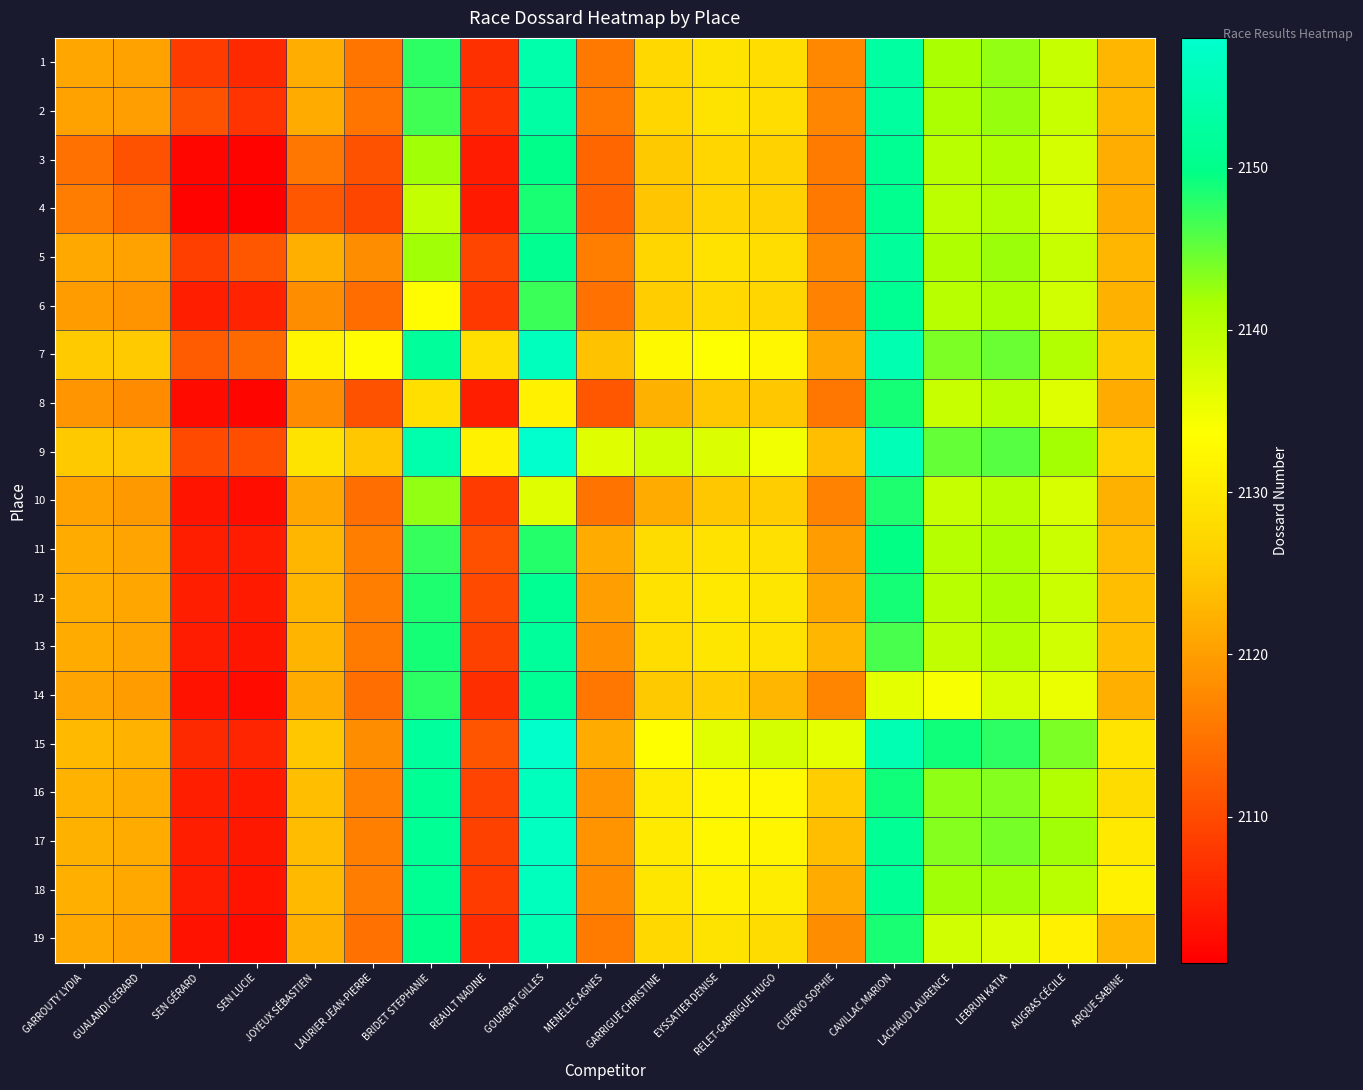

Reading left to right, transcribe all the data shown in this chart.

1: GARROUTY LYDIA=2121.0	GUALANDI GERARD=2120.5	SEN GÉRARD=2108.3	SEN LUCIE=2106.0	JOYEUX SÉBASTIEN=2121.8	LAURIER JEAN-PIERRE=2115.2	BRIDET STEPHANIE=2147.6	REAULT NADINE=2107.0	GOURBAT GILLES=2153.9	MENELEC AGNES=2115.6	GARRIGUE CHRISTINE=2127.4	EYSSATIER DENISE=2129.2	RELET-GARRIGUE HUGO=2128.4	CUERVO SOPHIE=2117.3	CAVILLAC MARION=2152.7	LACHAUD LAURENCE=2141.6	LEBRUN KATIA=2142.6	AUGRAS CÉCILE=2138.9	ARQUE SABINE=2122.9
2: GARROUTY LYDIA=2120.5	GUALANDI GERARD=2120.0	SEN GÉRARD=2111.0	SEN LUCIE=2107.3	JOYEUX SÉBASTIEN=2121.5	LAURIER JEAN-PIERRE=2115.2	BRIDET STEPHANIE=2146.7	REAULT NADINE=2107.1	GOURBAT GILLES=2153.2	MENELEC AGNES=2115.6	GARRIGUE CHRISTINE=2127.2	EYSSATIER DENISE=2129.1	RELET-GARRIGUE HUGO=2128.2	CUERVO SOPHIE=2117.2	CAVILLAC MARION=2152.5	LACHAUD LAURENCE=2141.5	LEBRUN KATIA=2142.5	AUGRAS CÉCILE=2138.8	ARQUE SABINE=2122.8
3: GARROUTY LYDIA=2114.7	GUALANDI GERARD=2111.0	SEN GÉRARD=2102.0	SEN LUCIE=2101.5	JOYEUX SÉBASTIEN=2115.3	LAURIER JEAN-PIERRE=2111.0	BRIDET STEPHANIE=2142.0	REAULT NADINE=2104.5	GOURBAT GILLES=2150.0	MENELEC AGNES=2113.4	GARRIGUE CHRISTINE=2125.1	EYSSATIER DENISE=2127.2	RELET-GARRIGUE HUGO=2126.5	CUERVO SOPHIE=2115.8	CAVILLAC MARION=2150.9	LACHAUD LAURENCE=2140.1	LEBRUN KATIA=2141.2	AUGRAS CÉCILE=2137.6	ARQUE SABINE=2121.8
4: GARROUTY LYDIA=2116.0	GUALANDI GERARD=2113.7	SEN GÉRARD=2101.5	SEN LUCIE=2101.0	JOYEUX SÉBASTIEN=2111.5	LAURIER JEAN-PIERRE=2109.7	BRIDET STEPHANIE=2139.2	REAULT NADINE=2104.2	GOURBAT GILLES=2148.5	MENELEC AGNES=2113.0	GARRIGUE CHRISTINE=2124.6	EYSSATIER DENISE=2126.8	RELET-GARRIGUE HUGO=2126.2	CUERVO SOPHIE=2115.5	CAVILLAC MARION=2150.5	LACHAUD LAURENCE=2139.8	LEBRUN KATIA=2140.9	AUGRAS CÉCILE=2137.4	ARQUE SABINE=2121.6
5: GARROUTY LYDIA=2121.2	GUALANDI GERARD=2120.5	SEN GÉRARD=2108.7	SEN LUCIE=2111.5	JOYEUX SÉBASTIEN=2122.0	LAURIER JEAN-PIERRE=2118.0	BRIDET STEPHANIE=2142.0	REAULT NADINE=2109.2	GOURBAT GILLES=2150.8	MENELEC AGNES=2116.2	GARRIGUE CHRISTINE=2127.1	EYSSATIER DENISE=2129.0	RELET-GARRIGUE HUGO=2128.2	CUERVO SOPHIE=2117.5	CAVILLAC MARION=2152.0	LACHAUD LAURENCE=2141.2	LEBRUN KATIA=2142.3	AUGRAS CÉCILE=2138.7	ARQUE SABINE=2122.9
6: GARROUTY LYDIA=2119.8	GUALANDI GERARD=2118.8	SEN GÉRARD=2105.0	SEN LUCIE=2105.3	JOYEUX SÉBASTIEN=2118.0	LAURIER JEAN-PIERRE=2114.0	BRIDET STEPHANIE=2133.0	REAULT NADINE=2108.0	GOURBAT GILLES=2147.0	MENELEC AGNES=2114.8	GARRIGUE CHRISTINE=2125.7	EYSSATIER DENISE=2127.7	RELET-GARRIGUE HUGO=2127.1	CUERVO SOPHIE=2116.7	CAVILLAC MARION=2150.9	LACHAUD LAURENCE=2140.4	LEBRUN KATIA=2141.5	AUGRAS CÉCILE=2138.0	ARQUE SABINE=2122.4
7: GARROUTY LYDIA=2125.4	GUALANDI GERARD=2125.3	SEN GÉRARD=2112.0	SEN LUCIE=2113.8	JOYEUX SÉBASTIEN=2132.0	LAURIER JEAN-PIERRE=2133.0	BRIDET STEPHANIE=2152.0	REAULT NADINE=2128.5	GOURBAT GILLES=2156.0	MENELEC AGNES=2124.2	GARRIGUE CHRISTINE=2132.8	EYSSATIER DENISE=2133.7	RELET-GARRIGUE HUGO=2132.3	CUERVO SOPHIE=2121.4	CAVILLAC MARION=2154.7	LACHAUD LAURENCE=2143.9	LEBRUN KATIA=2144.7	AUGRAS CÉCILE=2141.0	ARQUE SABINE=2125.2
8: GARROUTY LYDIA=2119.0	GUALANDI GERARD=2117.9	SEN GÉRARD=2102.5	SEN LUCIE=2101.8	JOYEUX SÉBASTIEN=2117.8	LAURIER JEAN-PIERRE=2111.0	BRIDET STEPHANIE=2128.5	REAULT NADINE=2105.0	GOURBAT GILLES=2131.5	MENELEC AGNES=2111.7	GARRIGUE CHRISTINE=2122.2	EYSSATIER DENISE=2125.0	RELET-GARRIGUE HUGO=2125.0	CUERVO SOPHIE=2115.3	CAVILLAC MARION=2148.8	LACHAUD LAURENCE=2138.8	LEBRUN KATIA=2140.1	AUGRAS CÉCILE=2136.8	ARQUE SABINE=2121.5
9: GARROUTY LYDIA=2125.1	GUALANDI GERARD=2124.8	SEN GÉRARD=2110.0	SEN LUCIE=2110.5	JOYEUX SÉBASTIEN=2129.2	LAURIER JEAN-PIERRE=2125.0	BRIDET STEPHANIE=2154.0	REAULT NADINE=2131.5	GOURBAT GILLES=2158.0	MENELEC AGNES=2136.5	GARRIGUE CHRISTINE=2138.0	EYSSATIER DENISE=2137.0	RELET-GARRIGUE HUGO=2134.8	CUERVO SOPHIE=2123.8	CAVILLAC MARION=2155.4	LACHAUD LAURENCE=2144.9	LEBRUN KATIA=2145.6	AUGRAS CÉCILE=2141.8	ARQUE SABINE=2126.2
10: GARROUTY LYDIA=2120.4	GUALANDI GERARD=2119.4	SEN GÉRARD=2103.6	SEN LUCIE=2103.0	JOYEUX SÉBASTIEN=2120.8	LAURIER JEAN-PIERRE=2114.2	BRIDET STEPHANIE=2142.8	REAULT NADINE=2108.3	GOURBAT GILLES=2136.5	MENELEC AGNES=2115.0	GARRIGUE CHRISTINE=2121.5	EYSSATIER DENISE=2125.0	RELET-GARRIGUE HUGO=2125.5	CUERVO SOPHIE=2116.6	CAVILLAC MARION=2148.3	LACHAUD LAURENCE=2139.0	LEBRUN KATIA=2140.4	AUGRAS CÉCILE=2137.2	ARQUE SABINE=2122.2
11: GARROUTY LYDIA=2121.6	GUALANDI GERARD=2120.8	SEN GÉRARD=2104.9	SEN LUCIE=2104.4	JOYEUX SÉBASTIEN=2122.9	LAURIER JEAN-PIERRE=2116.3	BRIDET STEPHANIE=2147.2	REAULT NADINE=2110.8	GOURBAT GILLES=2148.0	MENELEC AGNES=2121.5	GARRIGUE CHRISTINE=2128.0	EYSSATIER DENISE=2129.0	RELET-GARRIGUE HUGO=2128.7	CUERVO SOPHIE=2119.8	CAVILLAC MARION=2149.6	LACHAUD LAURENCE=2140.5	LEBRUN KATIA=2141.7	AUGRAS CÉCILE=2138.5	ARQUE SABINE=2123.6
12: GARROUTY LYDIA=2121.8	GUALANDI GERARD=2120.9	SEN GÉRARD=2104.8	SEN LUCIE=2104.2	JOYEUX SÉBASTIEN=2123.0	LAURIER JEAN-PIERRE=2116.3	BRIDET STEPHANIE=2148.3	REAULT NADINE=2110.0	GOURBAT GILLES=2151.0	MENELEC AGNES=2120.0	GARRIGUE CHRISTINE=2129.0	EYSSATIER DENISE=2130.0	RELET-GARRIGUE HUGO=2129.5	CUERVO SOPHIE=2121.3	CAVILLAC MARION=2148.8	LACHAUD LAURENCE=2140.4	LEBRUN KATIA=2141.7	AUGRAS CÉCILE=2138.6	ARQUE SABINE=2123.9
13: GARROUTY LYDIA=2121.6	GUALANDI GERARD=2120.8	SEN GÉRARD=2104.5	SEN LUCIE=2103.8	JOYEUX SÉBASTIEN=2122.8	LAURIER JEAN-PIERRE=2115.9	BRIDET STEPHANIE=2148.7	REAULT NADINE=2109.0	GOURBAT GILLES=2152.2	MENELEC AGNES=2118.5	GARRIGUE CHRISTINE=2128.3	EYSSATIER DENISE=2129.5	RELET-GARRIGUE HUGO=2129.0	CUERVO SOPHIE=2123.0	CAVILLAC MARION=2146.3	LACHAUD LAURENCE=2139.5	LEBRUN KATIA=2141.0	AUGRAS CÉCILE=2138.2	ARQUE SABINE=2123.9
14: GARROUTY LYDIA=2120.7	GUALANDI GERARD=2119.8	SEN GÉRARD=2103.2	SEN LUCIE=2102.5	JOYEUX SÉBASTIEN=2121.5	LAURIER JEAN-PIERRE=2114.3	BRIDET STEPHANIE=2147.6	REAULT NADINE=2106.7	GOURBAT GILLES=2151.2	MENELEC AGNES=2115.4	GARRIGUE CHRISTINE=2125.2	EYSSATIER DENISE=2125.7	RELET-GARRIGUE HUGO=2123.0	CUERVO SOPHIE=2117.0	CAVILLAC MARION=2136.0	LACHAUD LAURENCE=2134.3	LEBRUN KATIA=2137.2	AUGRAS CÉCILE=2135.4	ARQUE SABINE=2122.0
15: GARROUTY LYDIA=2123.3	GUALANDI GERARD=2122.5	SEN GÉRARD=2106.1	SEN LUCIE=2105.5	JOYEUX SÉBASTIEN=2125.0	LAURIER JEAN-PIERRE=2118.1	BRIDET STEPHANIE=2152.3	REAULT NADINE=2111.2	GOURBAT GILLES=2157.6	MENELEC AGNES=2121.7	GARRIGUE CHRISTINE=2133.4	EYSSATIER DENISE=2136.2	RELET-GARRIGUE HUGO=2137.7	CUERVO SOPHIE=2136.0	CAVILLAC MARION=2155.0	LACHAUD LAURENCE=2149.0	LEBRUN KATIA=2147.7	AUGRAS CÉCILE=2143.8	ARQUE SABINE=2129.4
16: GARROUTY LYDIA=2122.4	GUALANDI GERARD=2121.5	SEN GÉRARD=2104.9	SEN LUCIE=2104.2	JOYEUX SÉBASTIEN=2123.8	LAURIER JEAN-PIERRE=2116.6	BRIDET STEPHANIE=2151.1	REAULT NADINE=2109.2	GOURBAT GILLES=2156.1	MENELEC AGNES=2119.0	GARRIGUE CHRISTINE=2130.5	EYSSATIER DENISE=2132.6	RELET-GARRIGUE HUGO=2132.5	CUERVO SOPHIE=2125.7	CAVILLAC MARION=2149.0	LACHAUD LAURENCE=2143.0	LEBRUN KATIA=2143.5	AUGRAS CÉCILE=2141.0	ARQUE SABINE=2128.0
17: GARROUTY LYDIA=2122.4	GUALANDI GERARD=2121.5	SEN GÉRARD=2104.8	SEN LUCIE=2104.1	JOYEUX SÉBASTIEN=2123.7	LAURIER JEAN-PIERRE=2116.5	BRIDET STEPHANIE=2151.3	REAULT NADINE=2108.9	GOURBAT GILLES=2156.4	MENELEC AGNES=2118.6	GARRIGUE CHRISTINE=2130.3	EYSSATIER DENISE=2132.3	RELET-GARRIGUE HUGO=2132.0	CUERVO SOPHIE=2123.8	CAVILLAC MARION=2151.3	LACHAUD LAURENCE=2143.5	LEBRUN KATIA=2144.0	AUGRAS CÉCILE=2142.0	ARQUE SABINE=2130.0
18: GARROUTY LYDIA=2122.1	GUALANDI GERARD=2121.2	SEN GÉRARD=2104.4	SEN LUCIE=2103.6	JOYEUX SÉBASTIEN=2123.3	LAURIER JEAN-PIERRE=2116.0	BRIDET STEPHANIE=2151.0	REAULT NADINE=2108.2	GOURBAT GILLES=2156.2	MENELEC AGNES=2117.8	GARRIGUE CHRISTINE=2129.5	EYSSATIER DENISE=2131.4	RELET-GARRIGUE HUGO=2130.8	CUERVO SOPHIE=2121.6	CAVILLAC MARION=2151.2	LACHAUD LAURENCE=2142.0	LEBRUN KATIA=2142.0	AUGRAS CÉCILE=2140.0	ARQUE SABINE=2131.5
19: GARROUTY LYDIA=2121.1	GUALANDI GERARD=2120.2	SEN GÉRARD=2103.2	SEN LUCIE=2102.4	JOYEUX SÉBASTIEN=2122.1	LAURIER JEAN-PIERRE=2114.6	BRIDET STEPHANIE=2149.8	REAULT NADINE=2106.5	GOURBAT GILLES=2154.8	MENELEC AGNES=2115.8	GARRIGUE CHRISTINE=2127.4	EYSSATIER DENISE=2129.1	RELET-GARRIGUE HUGO=2128.1	CUERVO SOPHIE=2118.0	CAVILLAC MARION=2148.6	LACHAUD LAURENCE=2138.0	LEBRUN KATIA=2137.0	AUGRAS CÉCILE=2131.5	ARQUE SABINE=2123.0